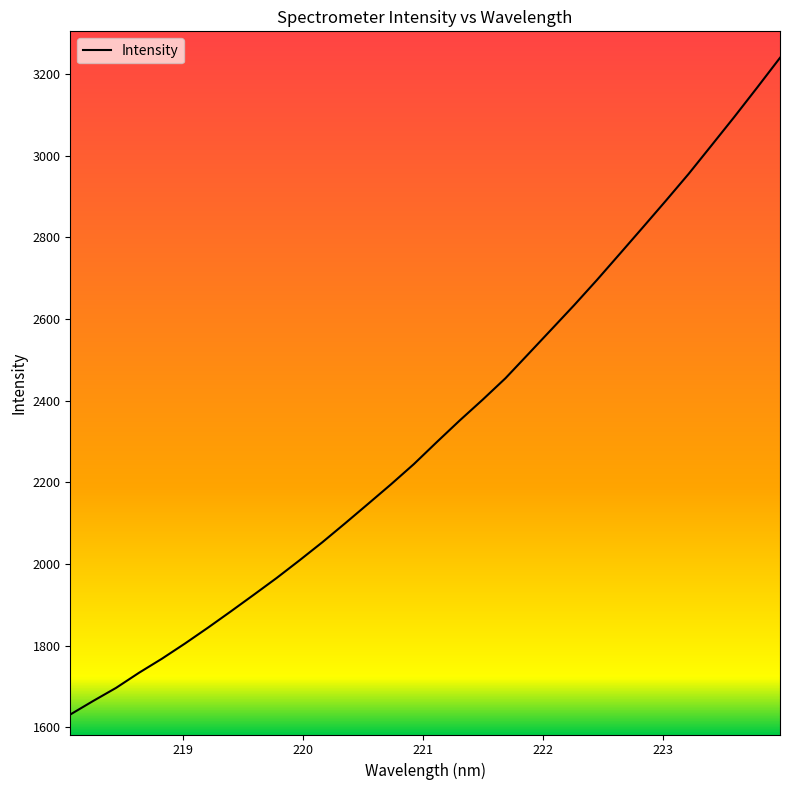

What is the difference between the maximum and minimum values?

1608.2